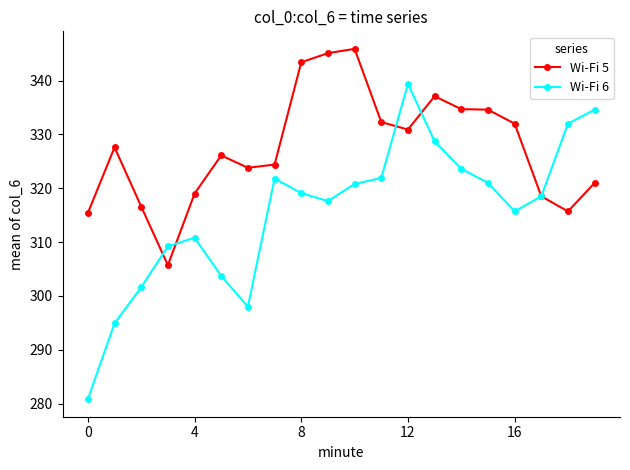

What is the maximum value for Wi-Fi 5?

345.9